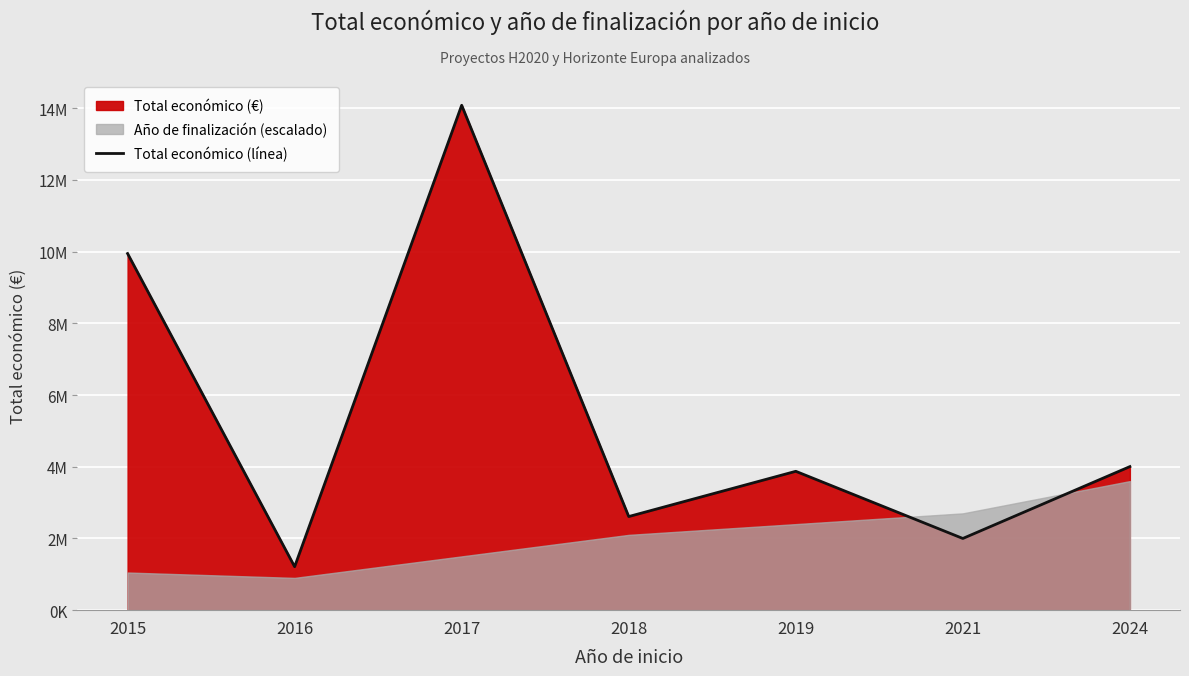

List the labels in order of value, largest first.

2017, 2015, 2024, 2019, 2018, 2021, 2016